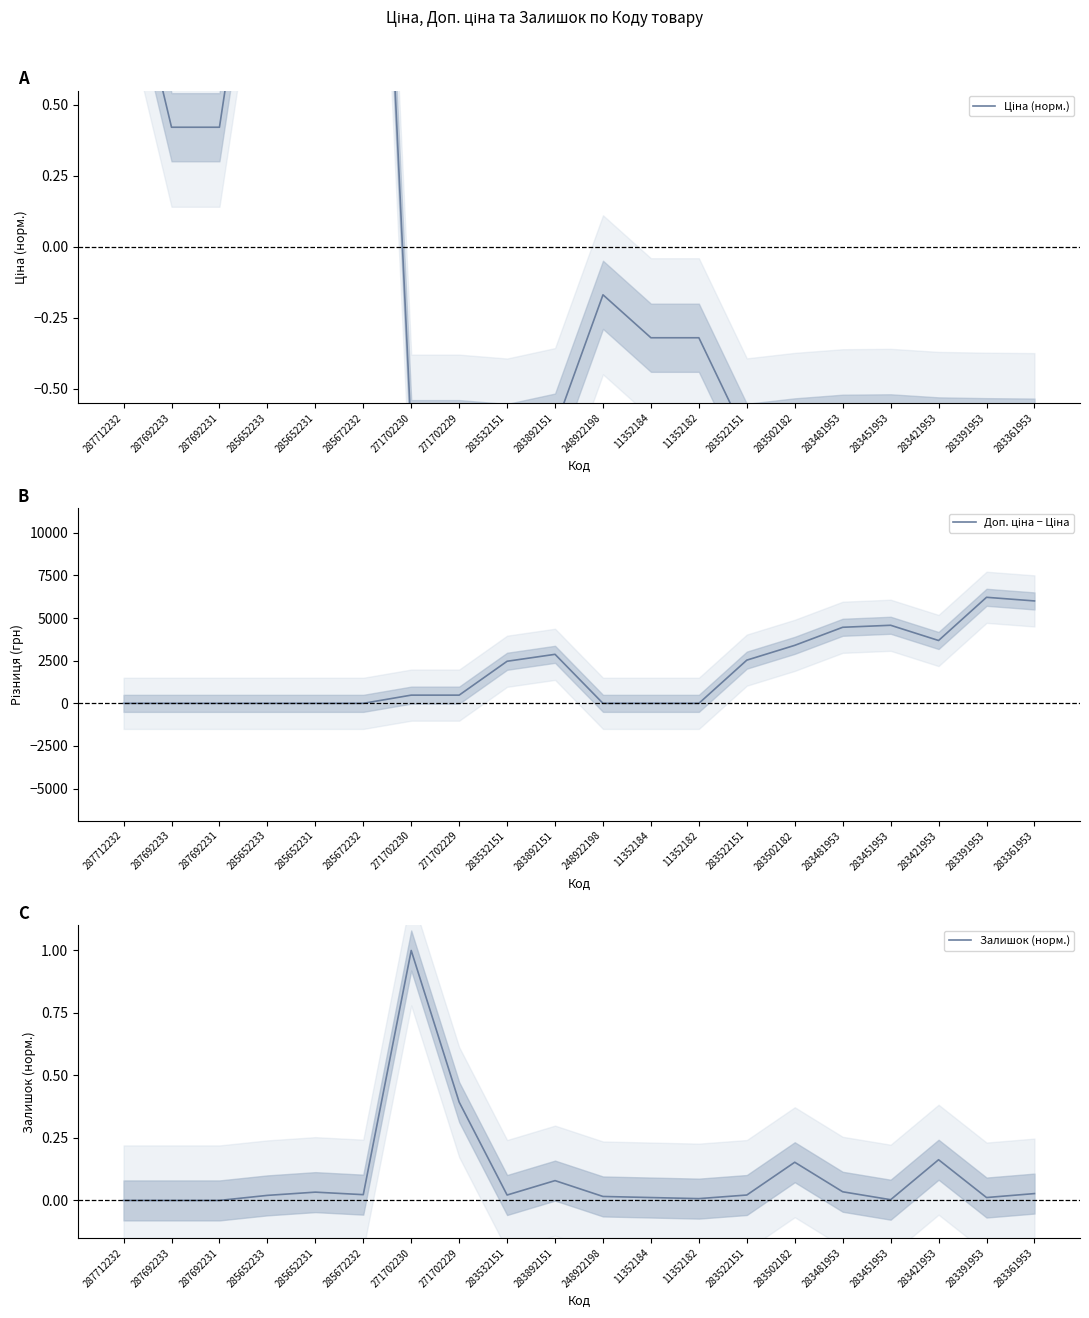

Reading left to right, transcribe all the data shown in this chart.

Ціна (норм.): 1.1	0.4	0.4	1.5	1.5	3.0	-0.7	-0.7	-0.7	-0.6	-0.2	-0.3	-0.3	-0.7	-0.7	-0.6	-0.6	-0.6	-0.7	-0.7
Доп. ціна − Ціна: 0.0	0.0	0.0	0.0	0.0	0.0	481.9	481.9	2468.5	2875.3	0.0	0.0	0.0	2534.6	3401.9	4460.9	4579.2	3685.9	6219.3	6006.2
Залишок (норм.): 0.0	0.0	0.0	0.0	0.0	0.0	1.0	0.4	0.0	0.1	0.0	0.0	0.0	0.0	0.2	0.0	0.0	0.2	0.0	0.0